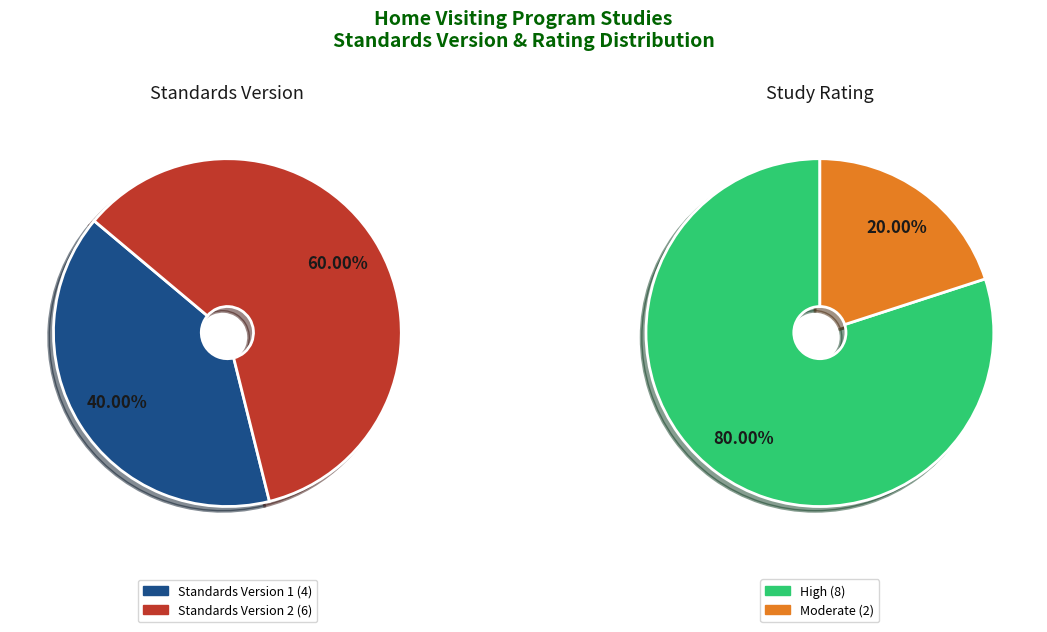

Between 7 and Standards Version 1, which is larger?

7